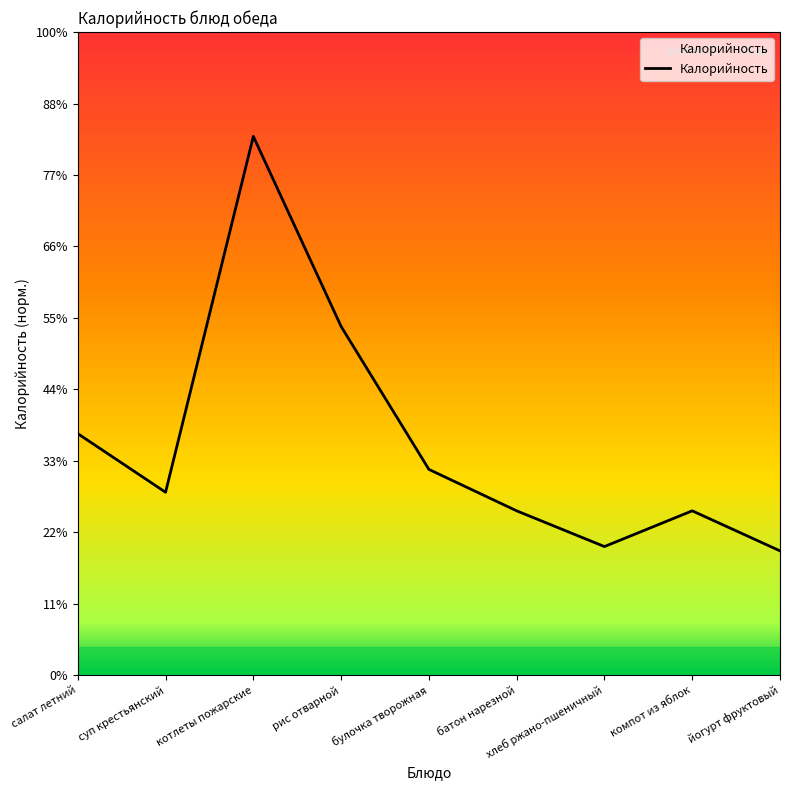

What is the difference between the values at булочка творожная and котлеты пожарские?

233.0